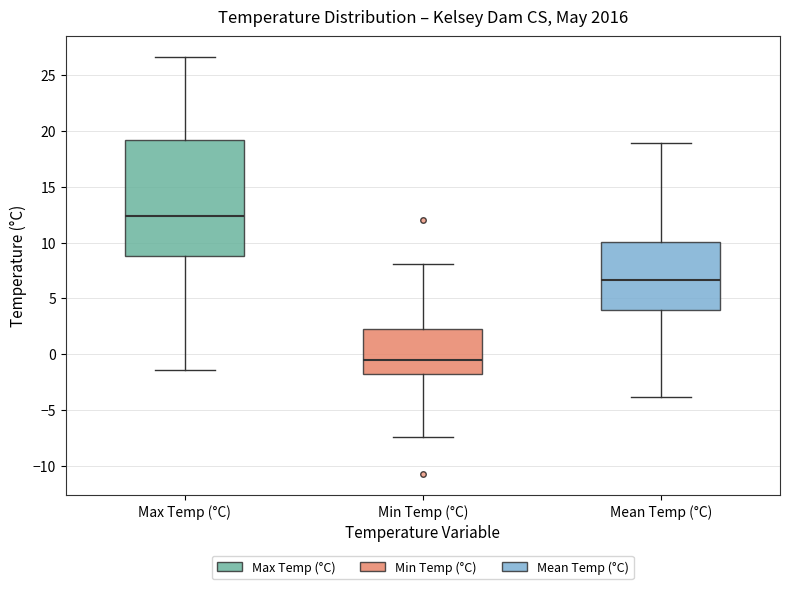

Which box is the tallest, from its lower edge to its upper edge?

Max Temp (°C)